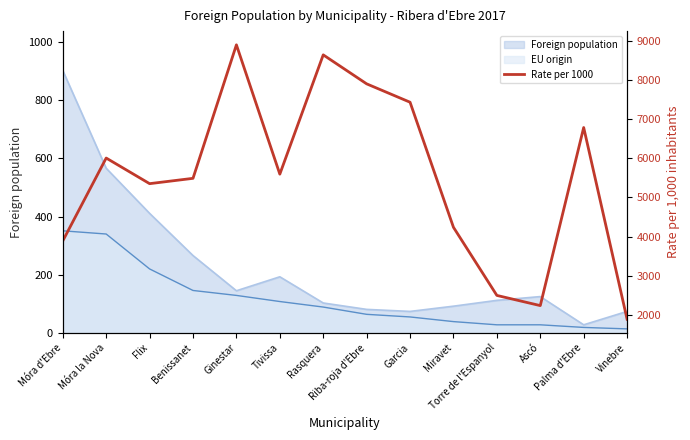

What is the sum of all values?

76864